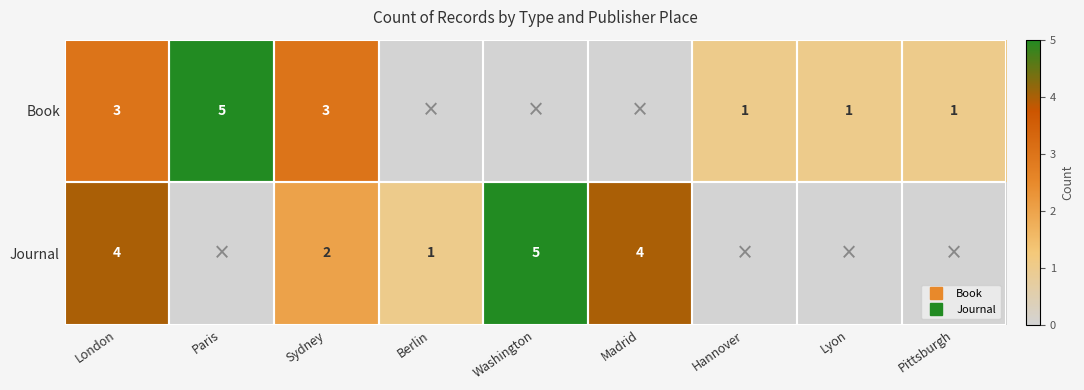

The Journal series shows 0 at Pittsburgh. True or false?

True